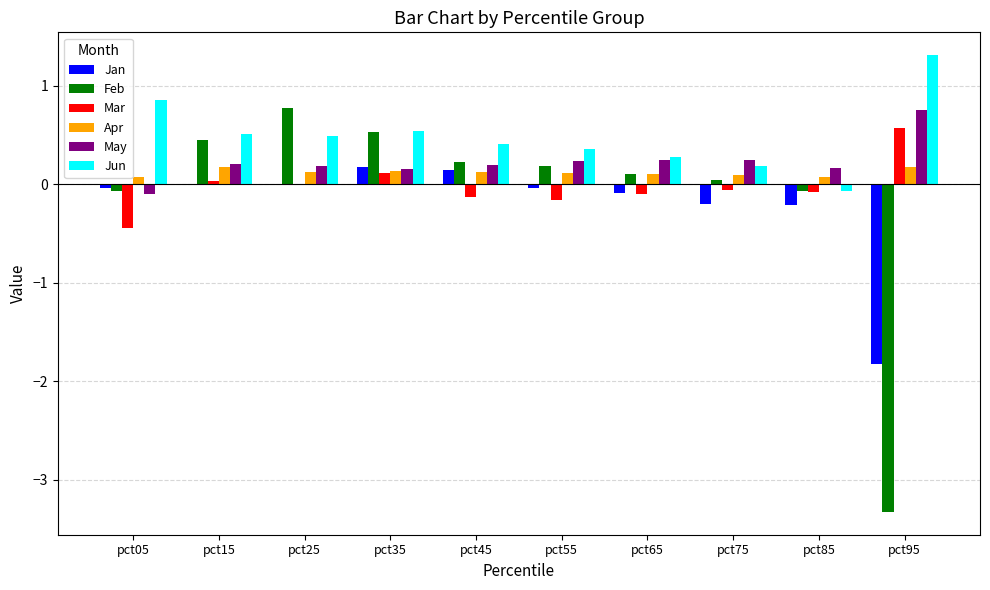

What is the sum of the May values at pct15 and pct05?

0.1